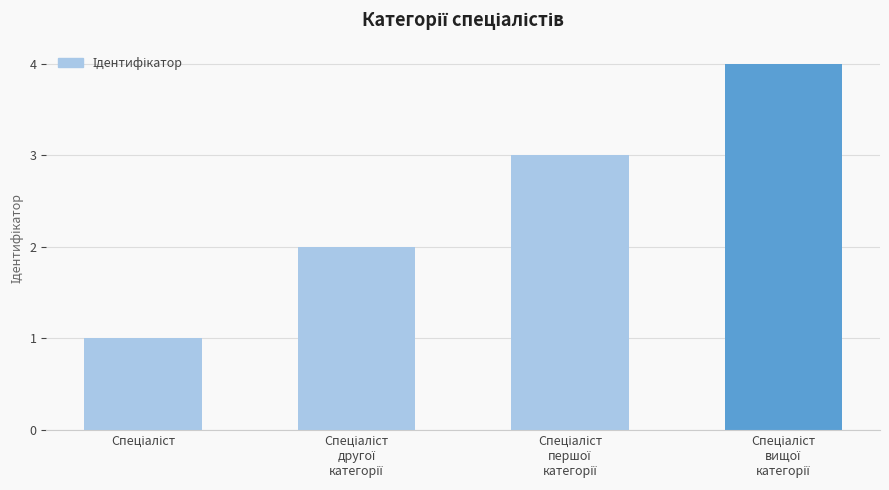

What is the maximum value shown in the chart?

4